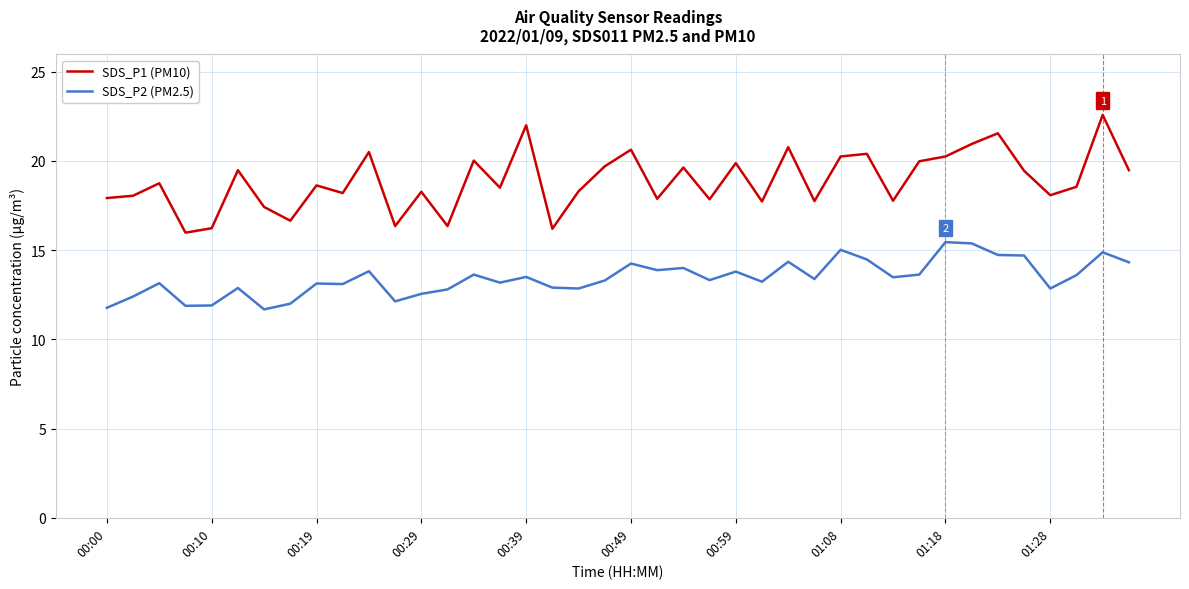

Does the chart display data point markers on the line(s)?

No